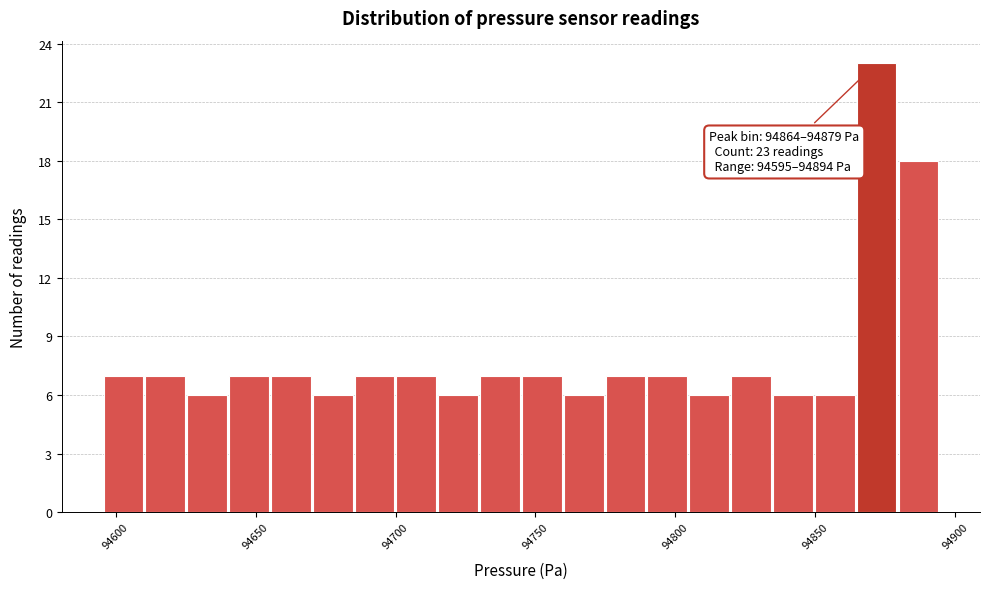

Read against the x-axis, roughly where is the centre of the tallest bar?

94870